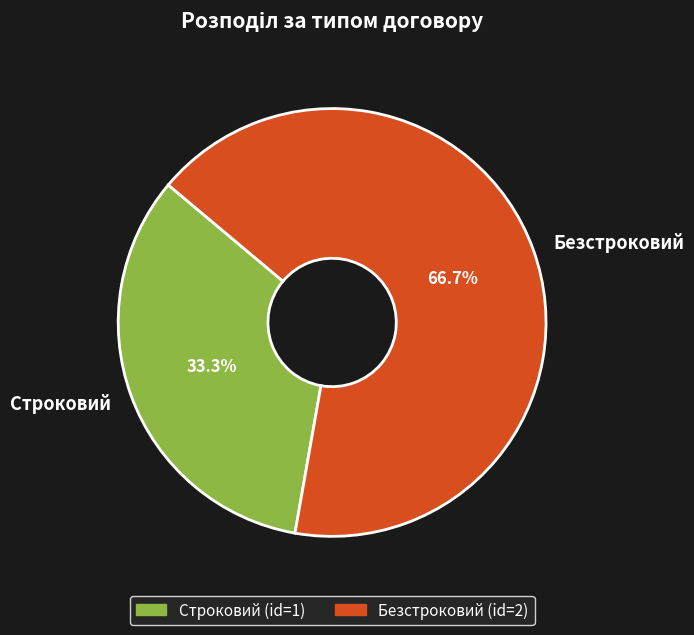

Approximately how many times larger is the value at Строковий compared to Безстроковий?

0.5